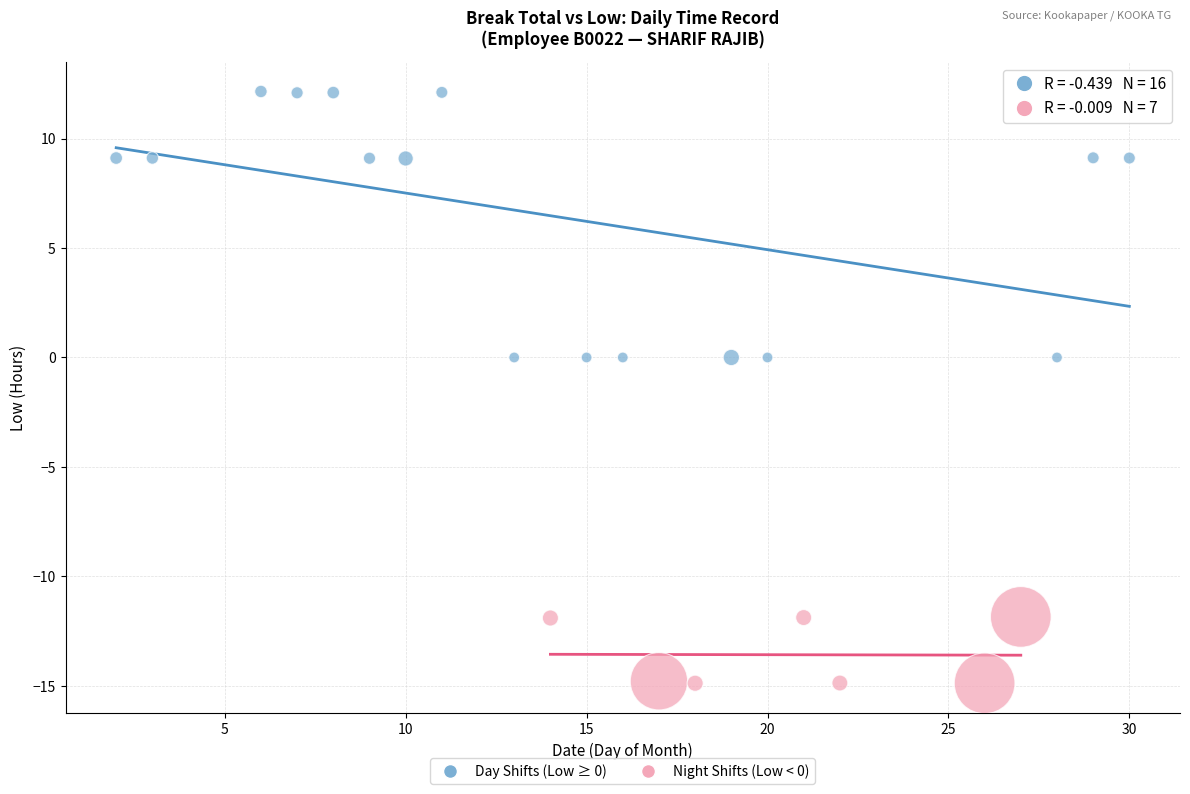

Which series reaches the maximum Y coordinate?

Day Shifts (Low ≥ 0)